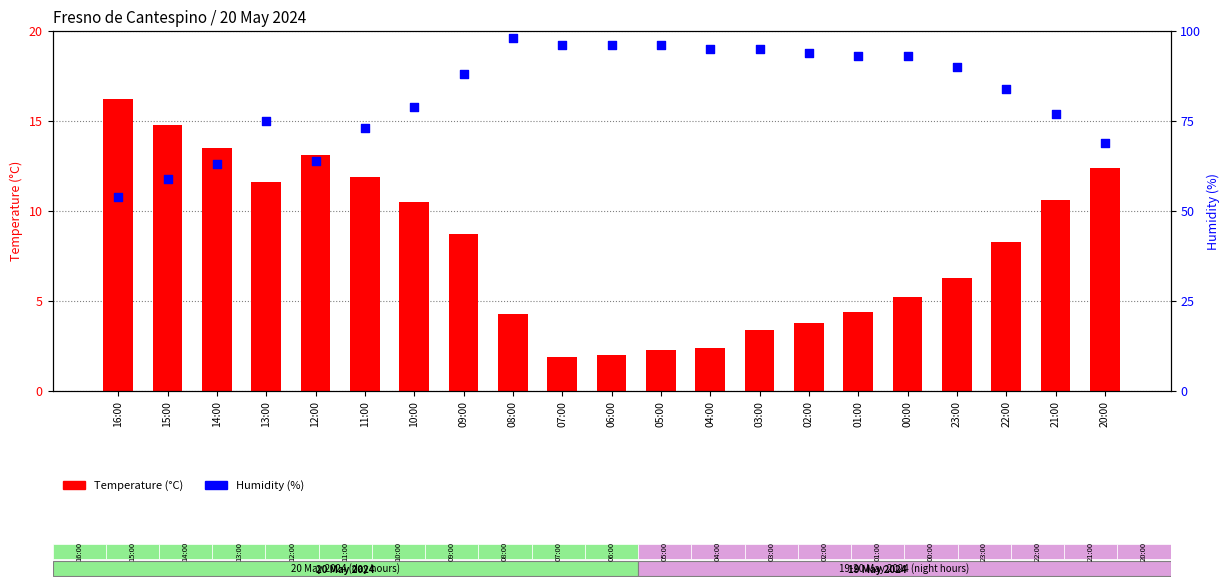

Which series reaches the minimum Y coordinate?

Temperature (°C)